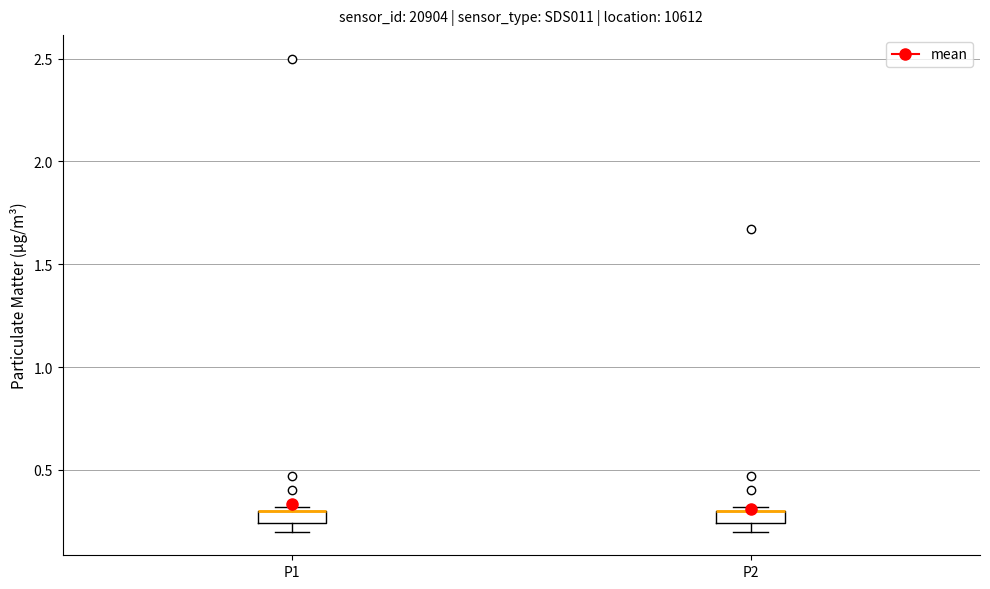

Where is the upper edge of the box for P2 on the y-axis? The values are not printed on the chart, so give them approximately, as read against the axis.

0.30